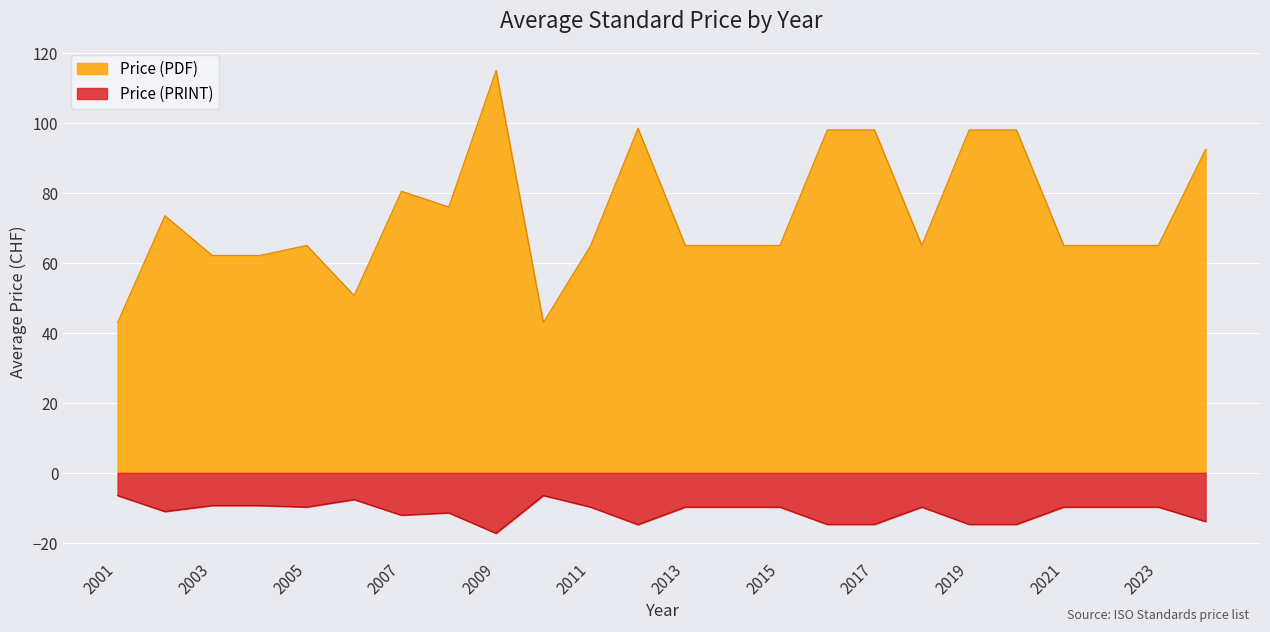

True or false: Price (PRINT) has a value of -2.1 at 2003.

False